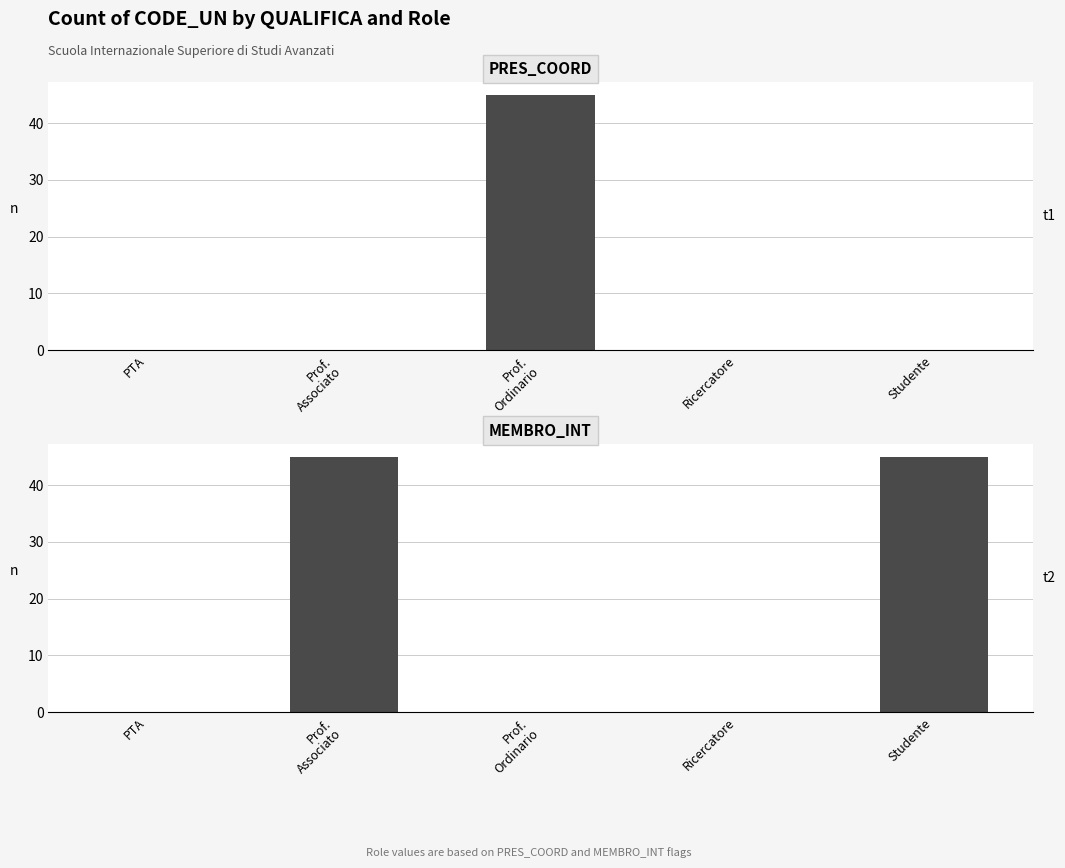

Reading left to right, list all the values displayed in this chart.

PRES_COORD (S): 0	0	45	0	0
MEMBRO_INT (S): 0	45	0	0	45